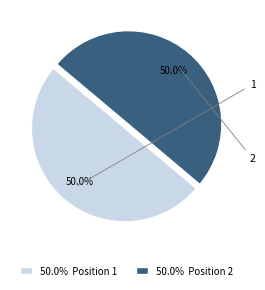

How many slices are in this pie chart?

2